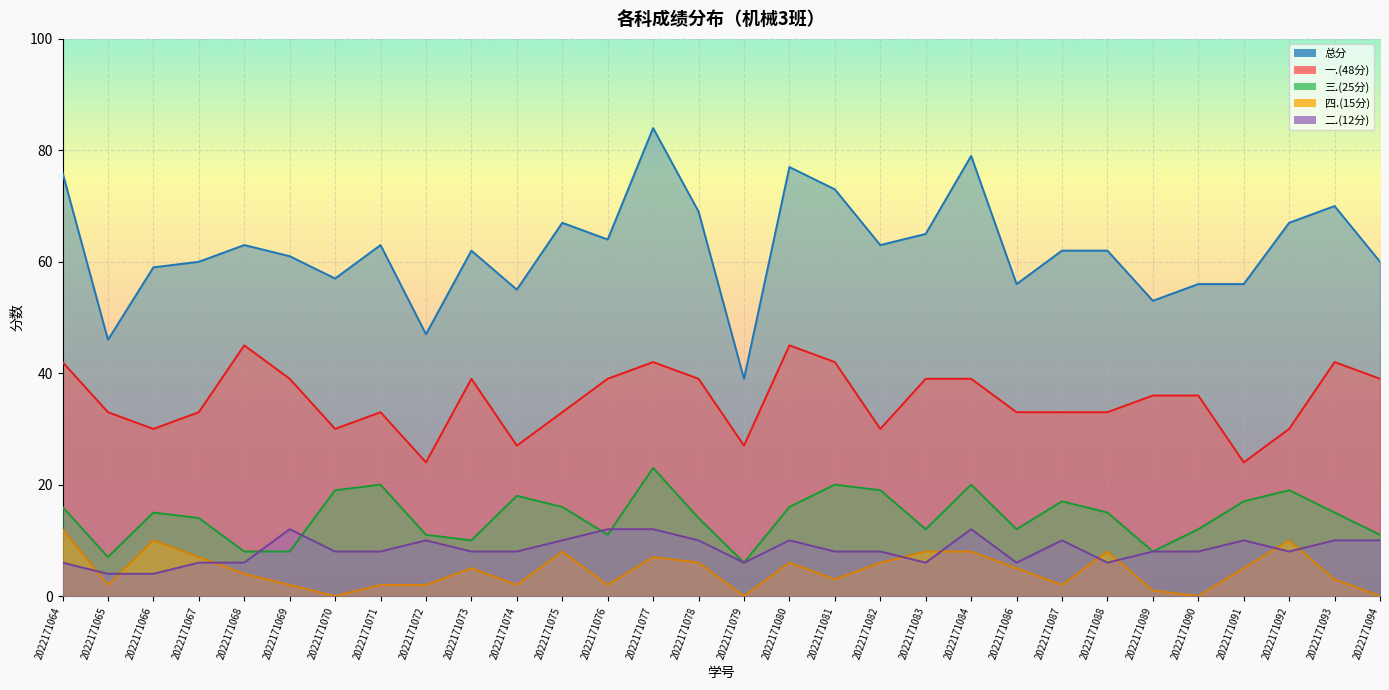

At which category is the sum across all series the highest?

2022171077